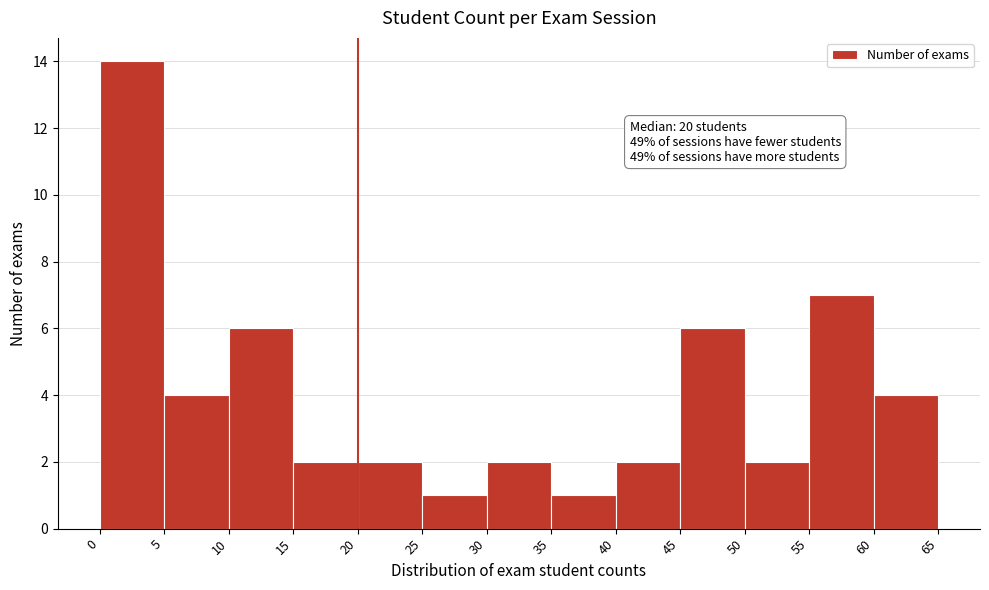

Over which range of the x-axis is the bar tallest?

0 to 5